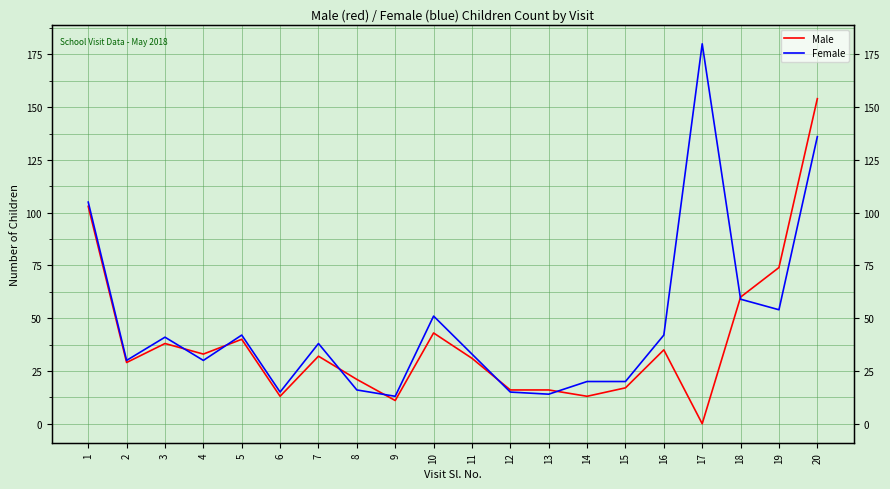

Reading left to right, transcribe all the data shown in this chart.

Male: 1=103	2=29	3=38	4=33	5=40	6=13	7=32	8=21	9=11	10=43	11=31	12=16	13=16	14=13	15=17	16=35	17=0	18=60	19=74	20=154
Female: 1=105	2=30	3=41	4=30	5=42	6=15	7=38	8=16	9=13	10=51	11=33	12=15	13=14	14=20	15=20	16=42	17=180	18=59	19=54	20=136